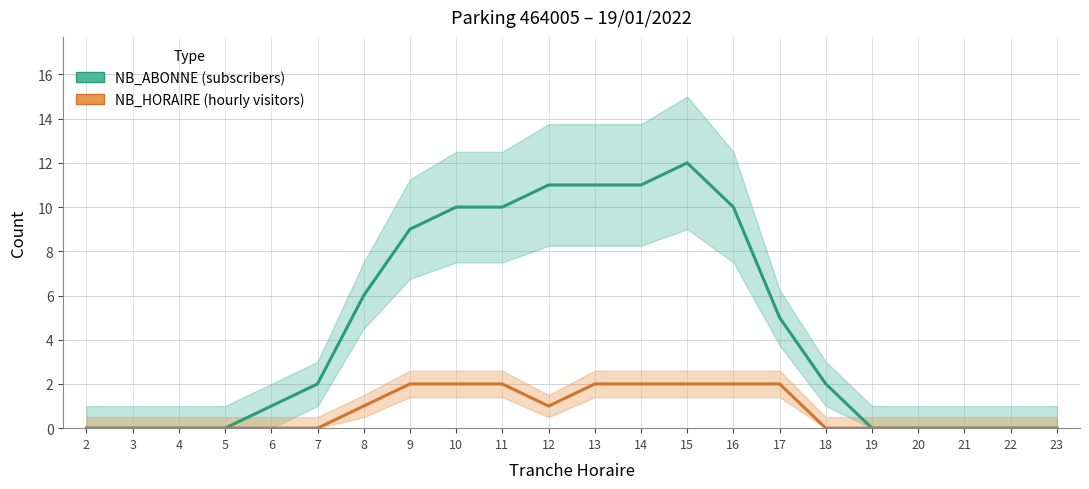

What is the sum of the NB_ABONNE values at 18 and 6?

3